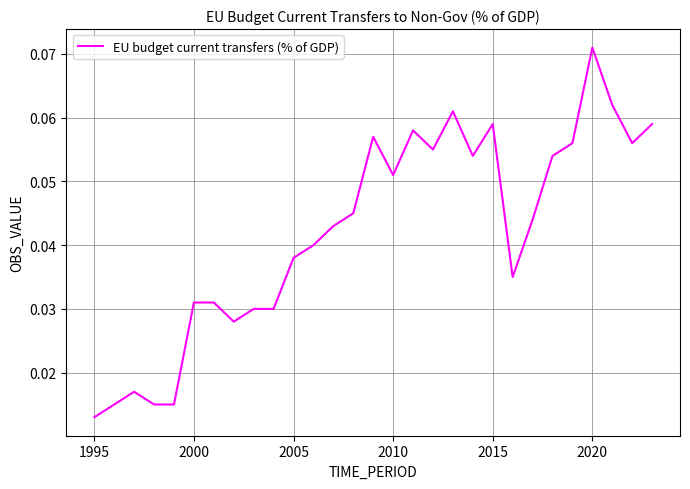

Reading right to left, what are all the values shown in this chart?

0.1	0.1	0.1	0.1	0.1	0.1	0.0	0.0	0.1	0.1	0.1	0.1	0.1	0.1	0.1	0.0	0.0	0.0	0.0	0.0	0.0	0.0	0.0	0.0	0.0	0.0	0.0	0.0	0.0